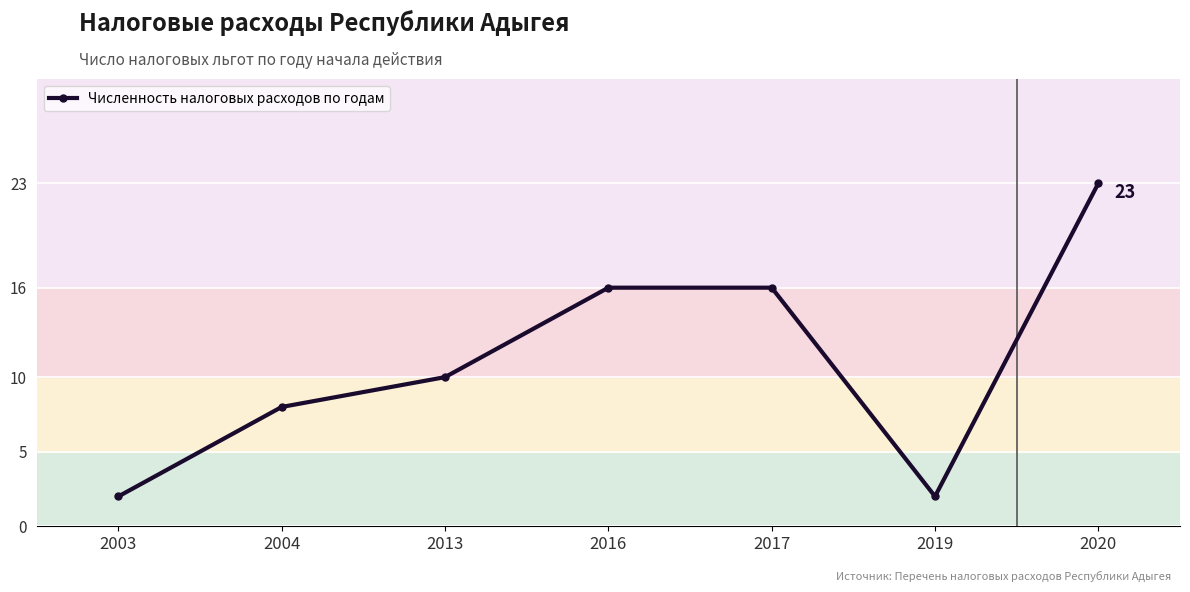

Which has a higher value, 2017 or 2004?

2017